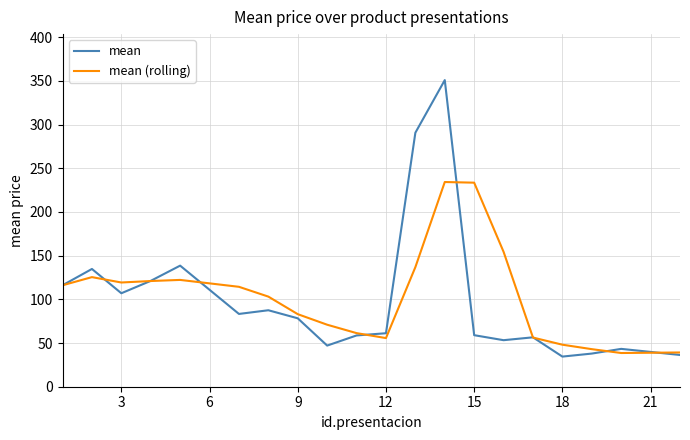

What is the sum of all mean (rolling) values?

2076.4